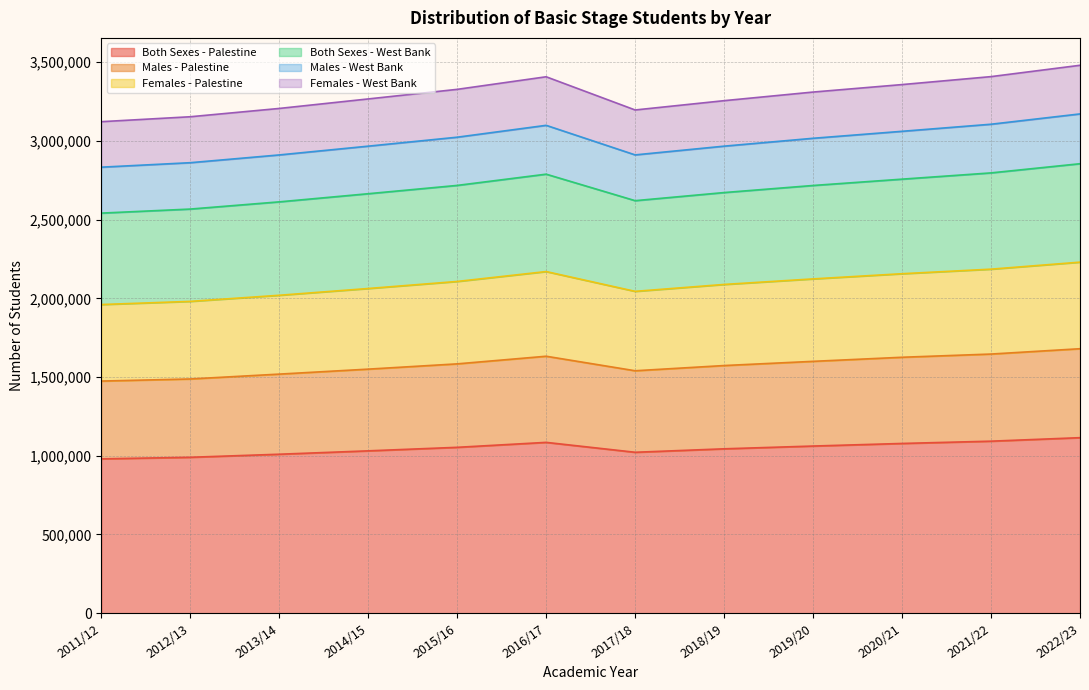

What is the difference between the highest and lowest values at 2018/19?

1627664